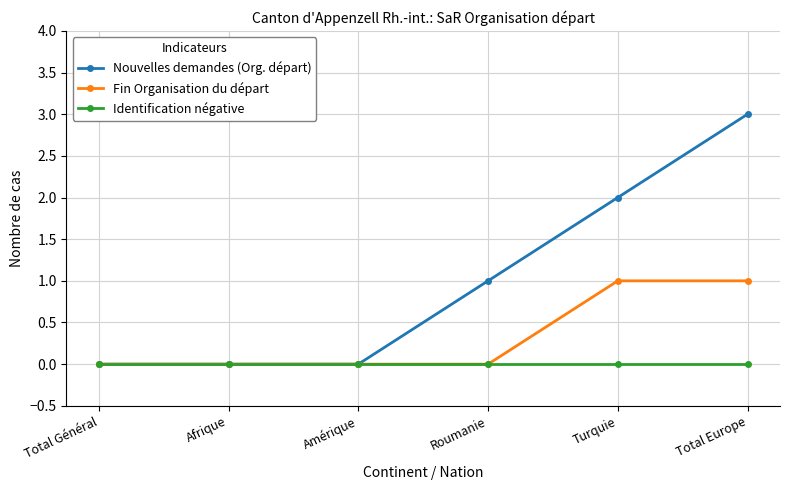

Rank the series by their average value, from lowest to highest.

Identification négative, Fin Organisation du départ, Nouvelles demandes (Org. départ)